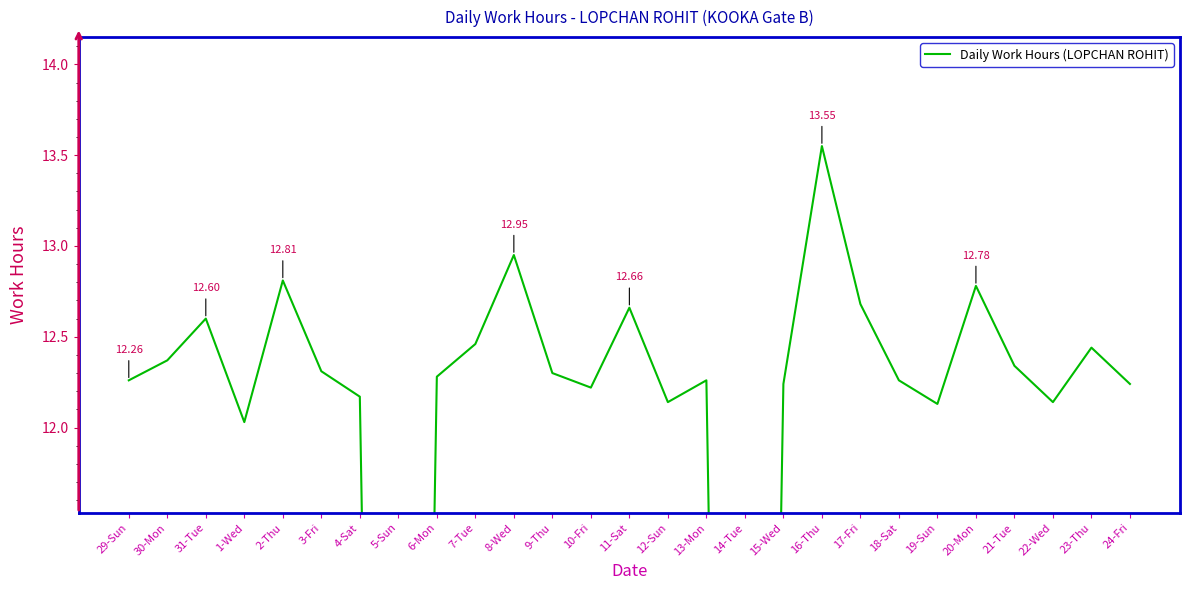

What is the change in value from 13-Mon to 23-Thu?

+0.2